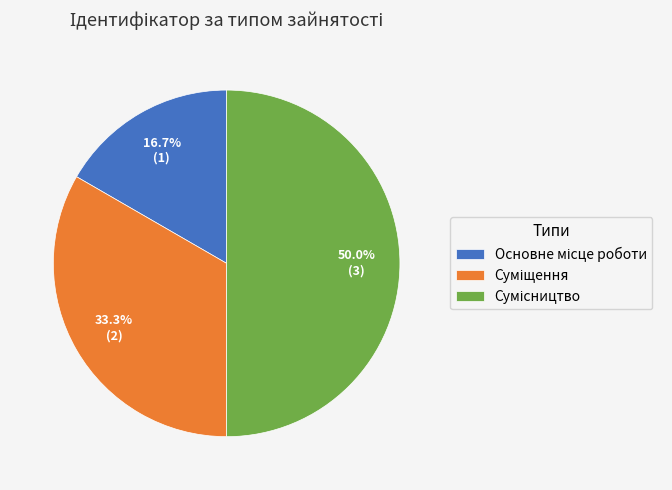

How many segments does this pie chart have?

3